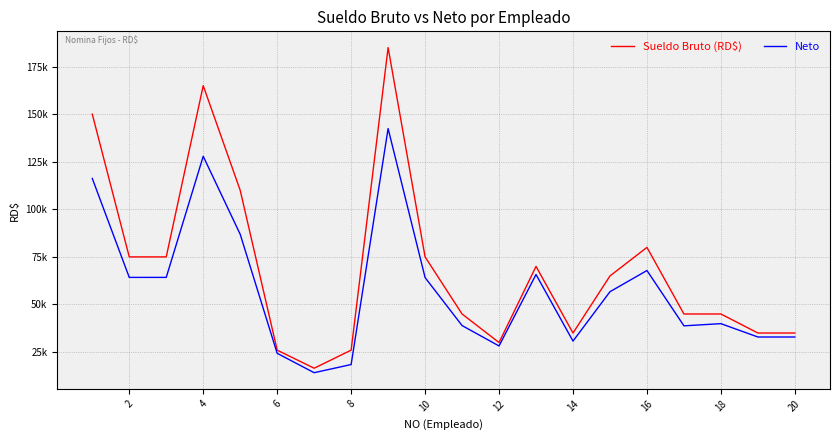

What are all the series names shown in the legend?

Sueldo Bruto (RD$), Neto